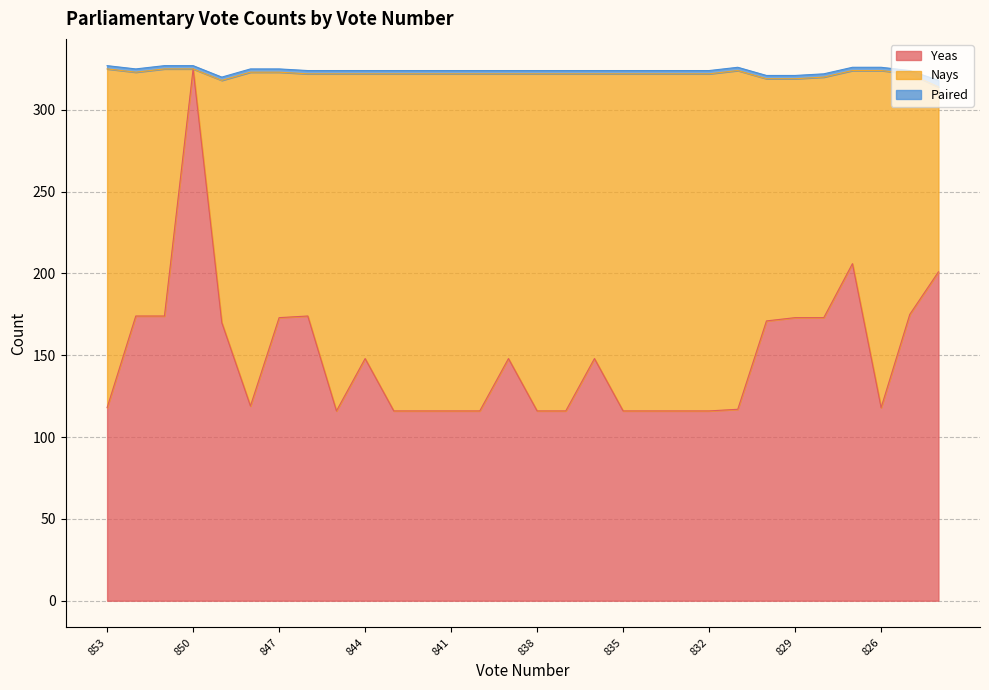

What is the difference between the second highest and minimum values in the Nays series?

207